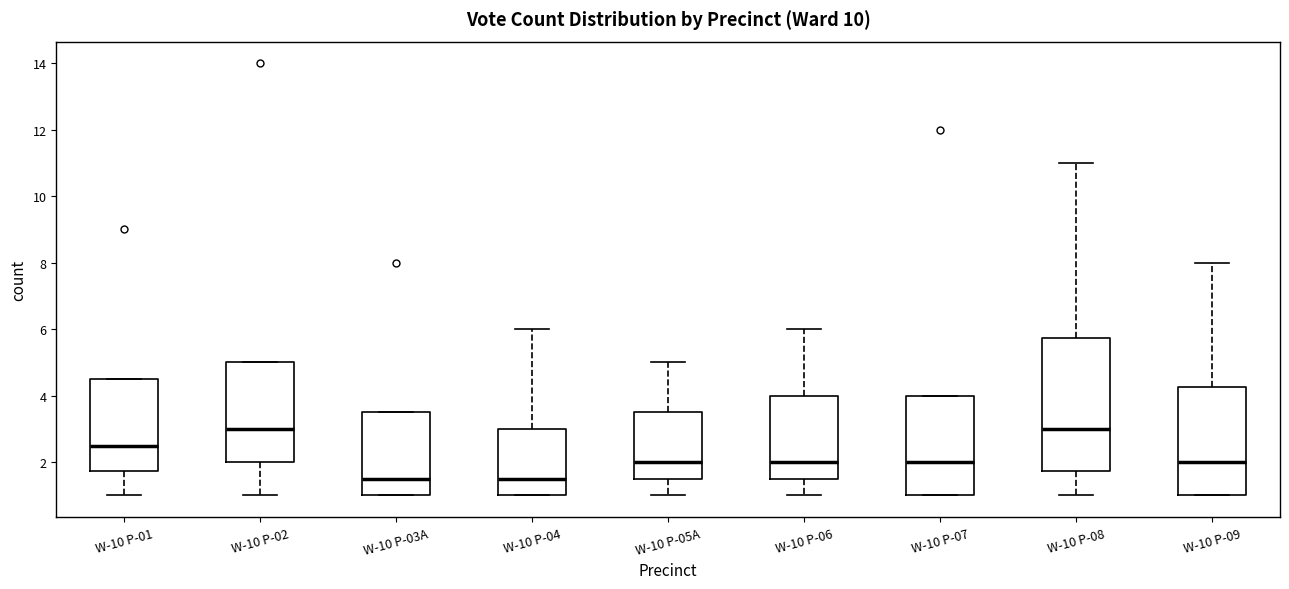

Where does the median line of the box for W-10 P-06 sit on the y-axis? The values are not printed on the chart, so give them approximately, as read against the axis.

2.0